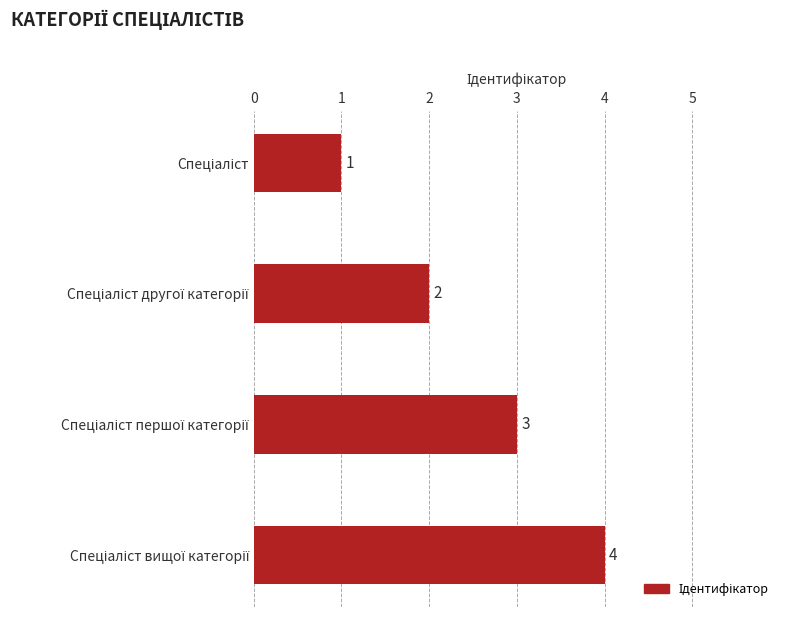

What is the maximum value shown in the chart?

4